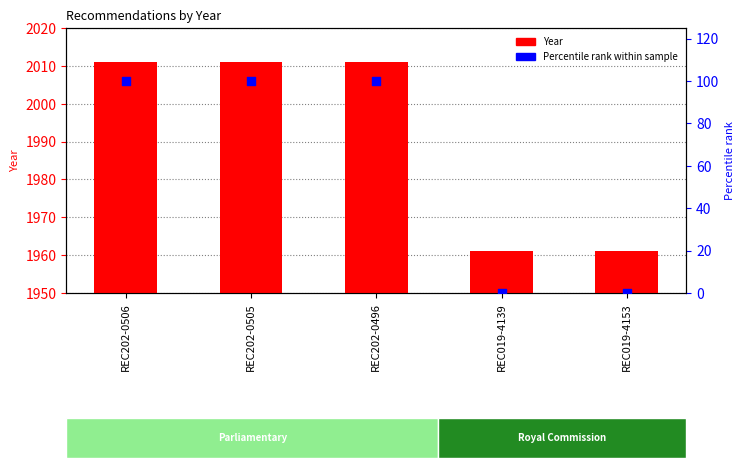

Which series has the widest spread of Y values?

Percentile rank within sample